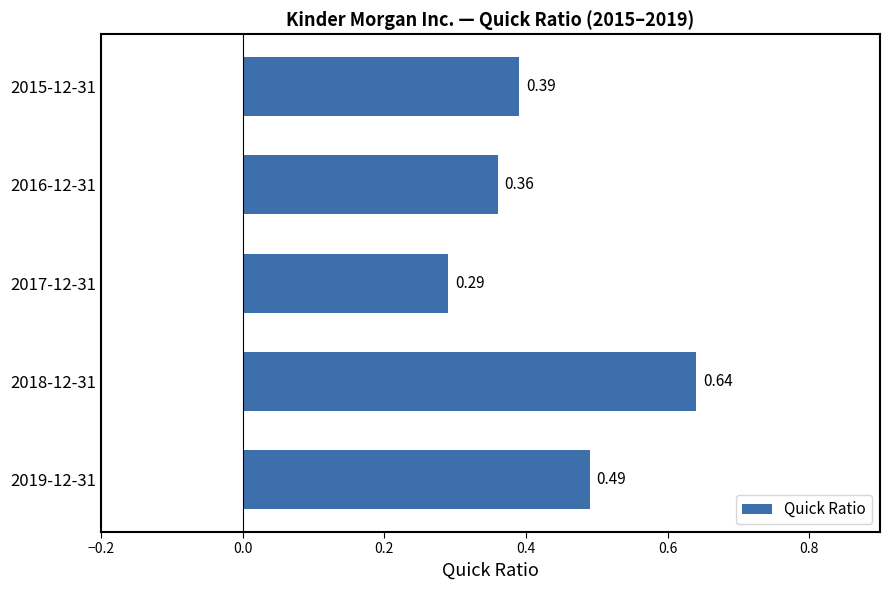

List the labels in order of value, largest first.

2018-12-31, 2019-12-31, 2015-12-31, 2016-12-31, 2017-12-31